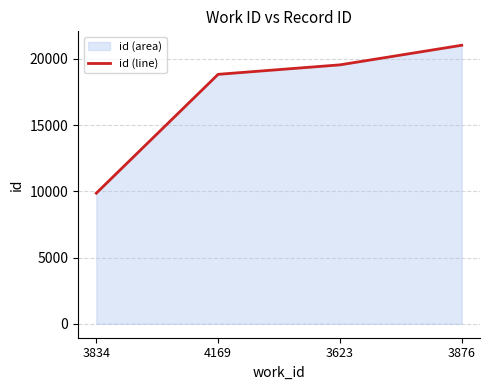

Rank the categories by value from lowest to highest.

3834, 4169, 3623, 3876